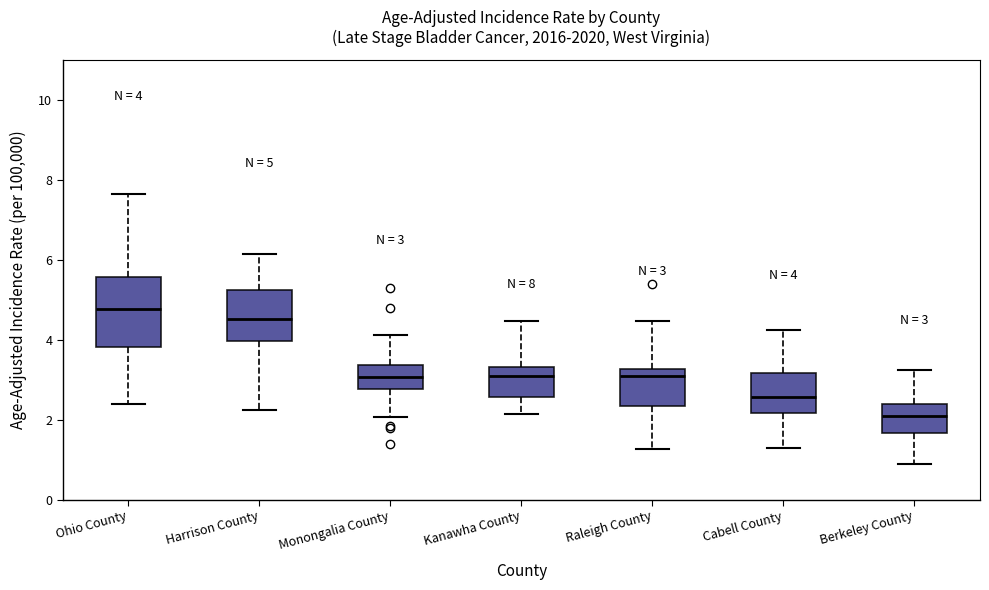

Which box is the tallest, from its lower edge to its upper edge?

Ohio County